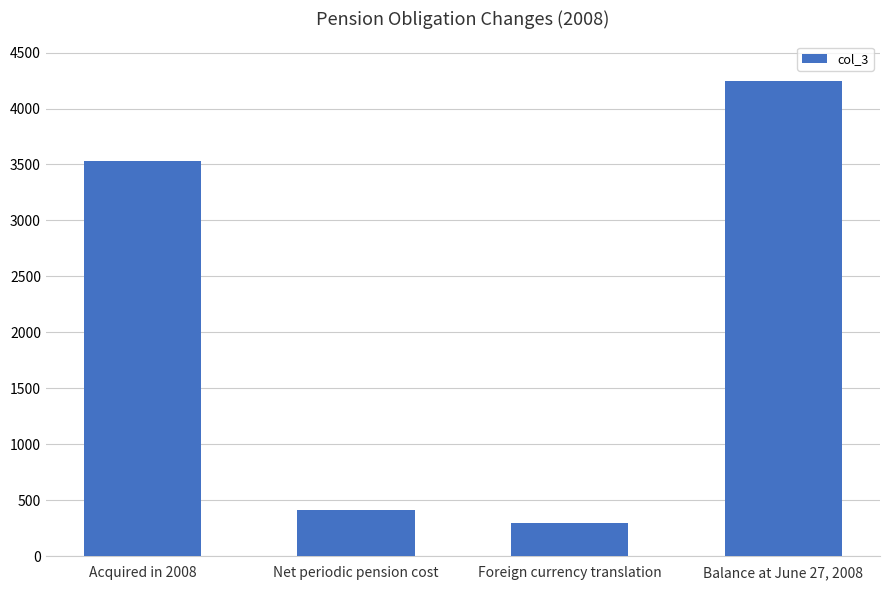

Where is the data nearest to the value 2271?

Acquired in 2008